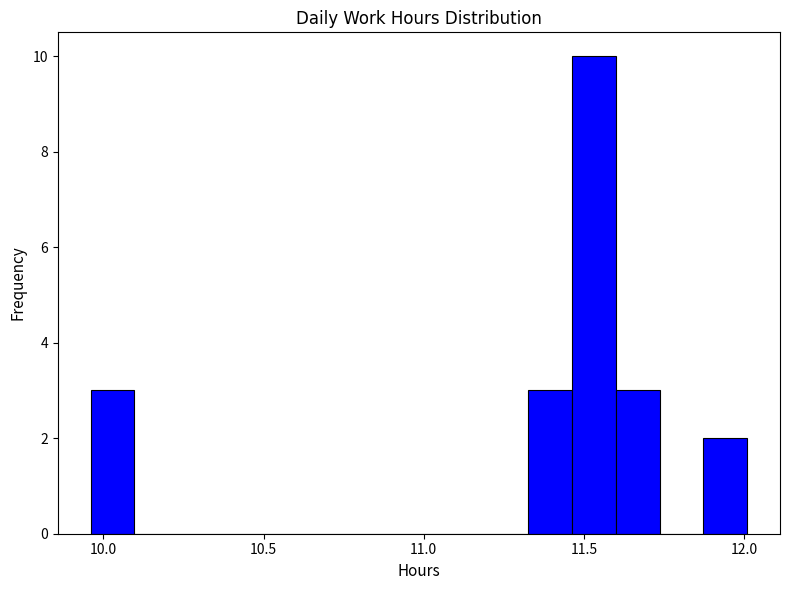

Around what value on the x-axis is the tallest bar? Give the approximate position of its centre, as read against the axis.

11.55